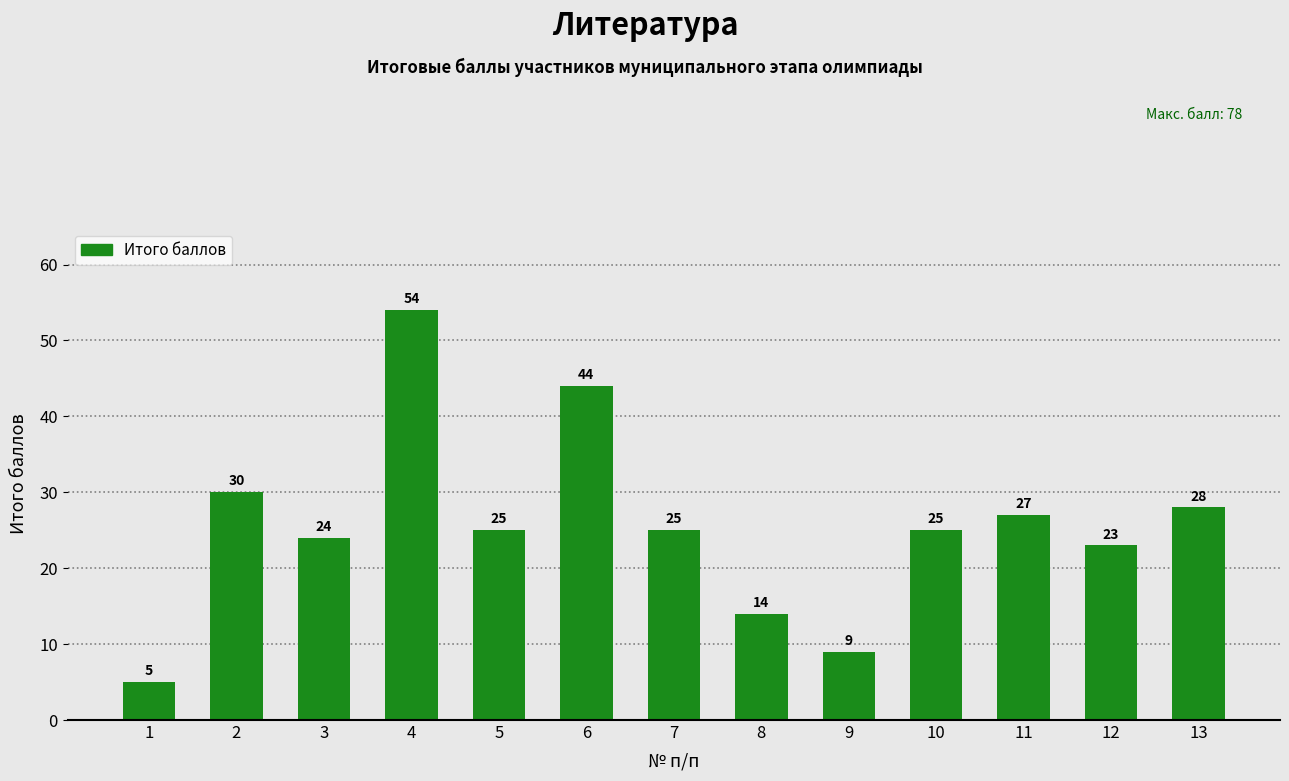

What is the value of the 3rd bar from the left?

24